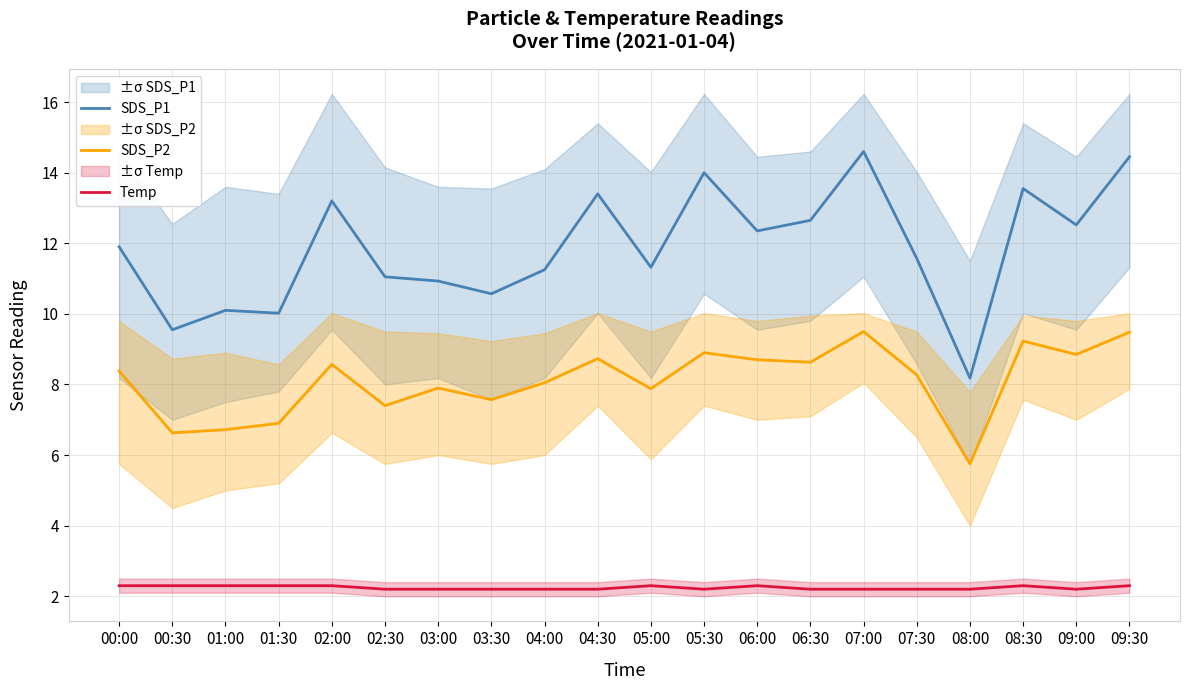

Is this an area chart (filled region under the line)?

No